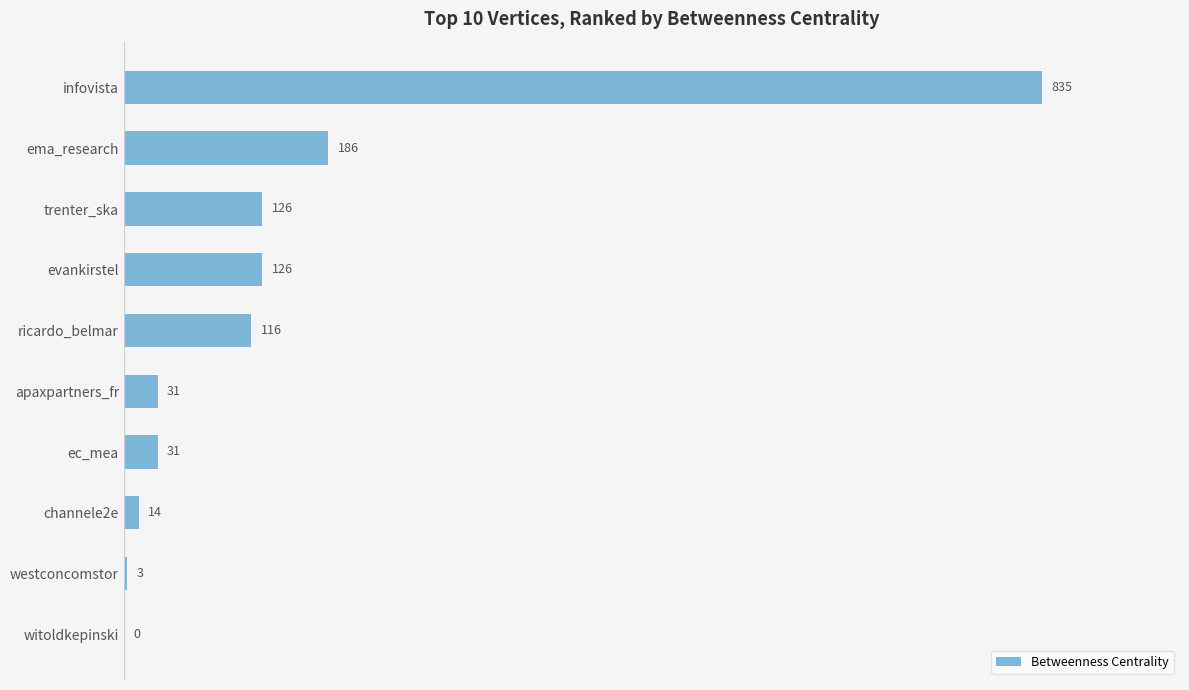

Count the number of data series in this chart.

1